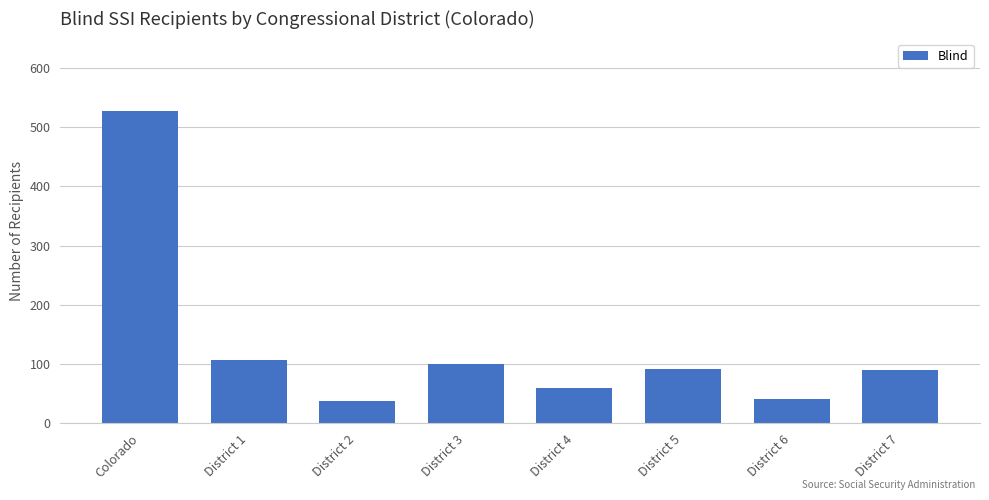

What is the minimum value shown in the chart?

38